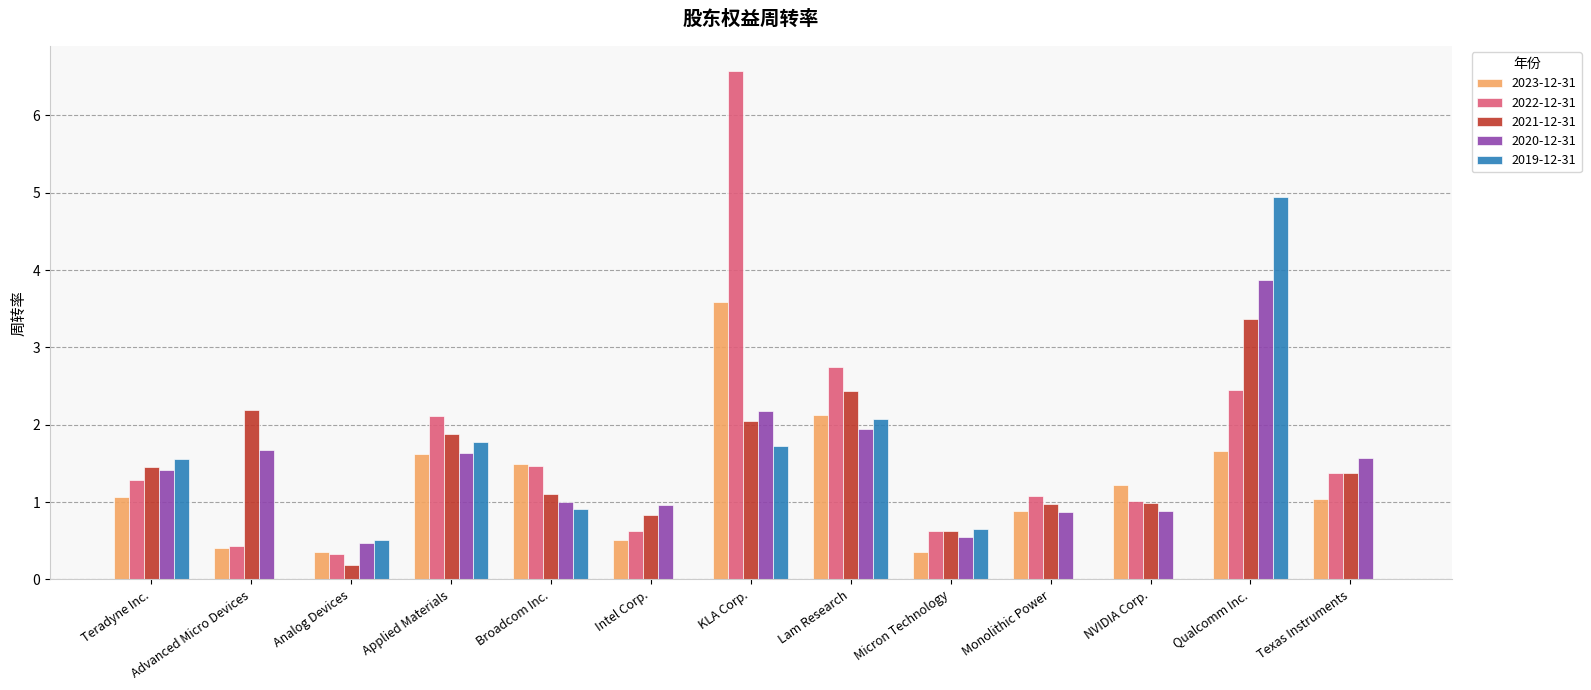

True or false: 2021-12-31 has a value of 0.6 at Micron Technology.

True